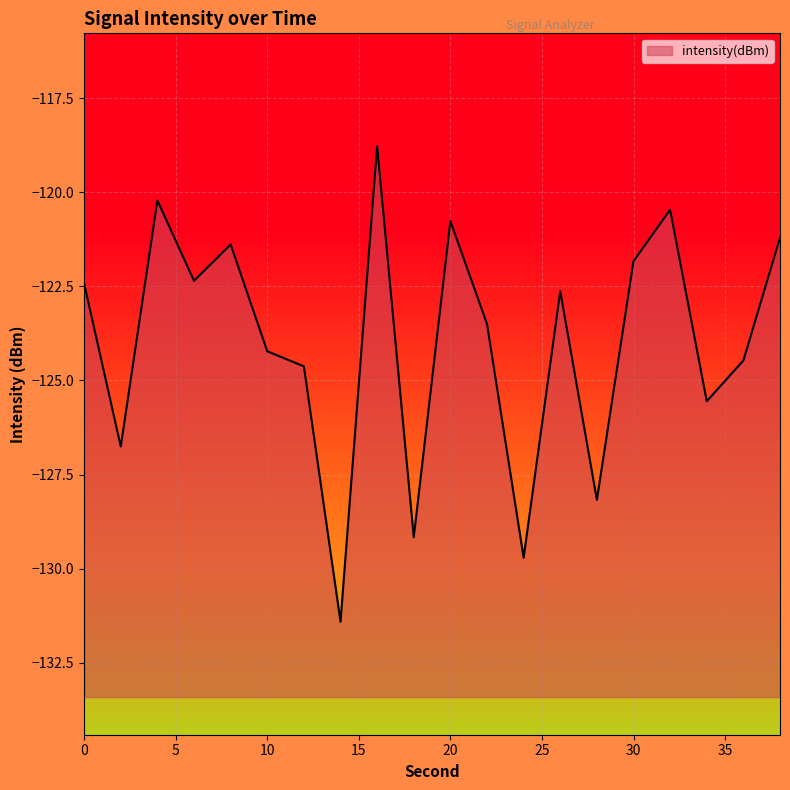

Where is the first local maximum?

4